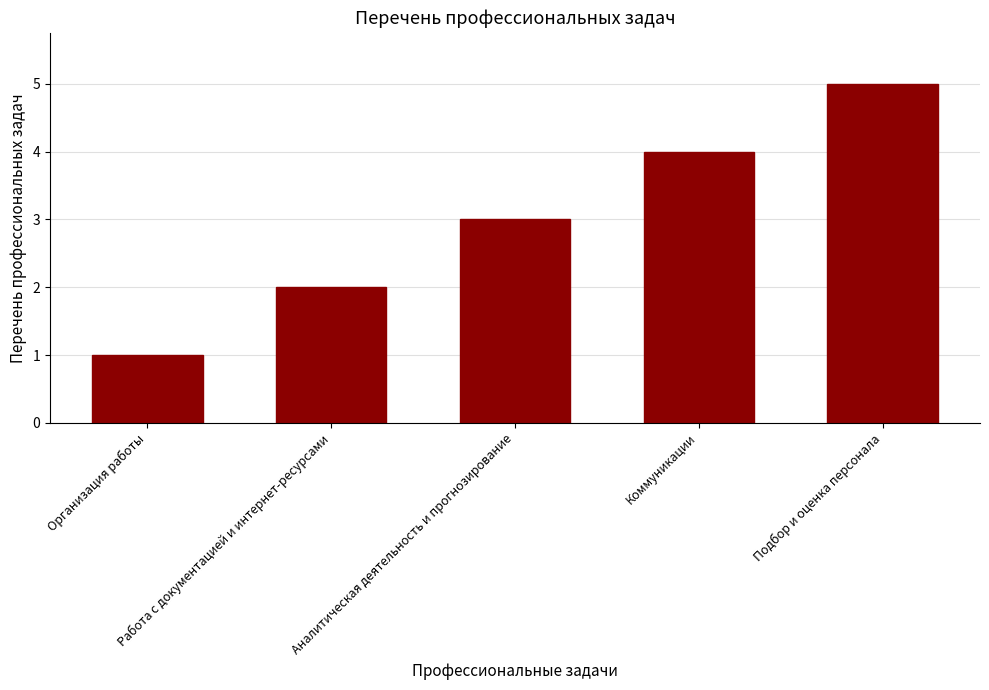

Count the number of categories in the chart.

5